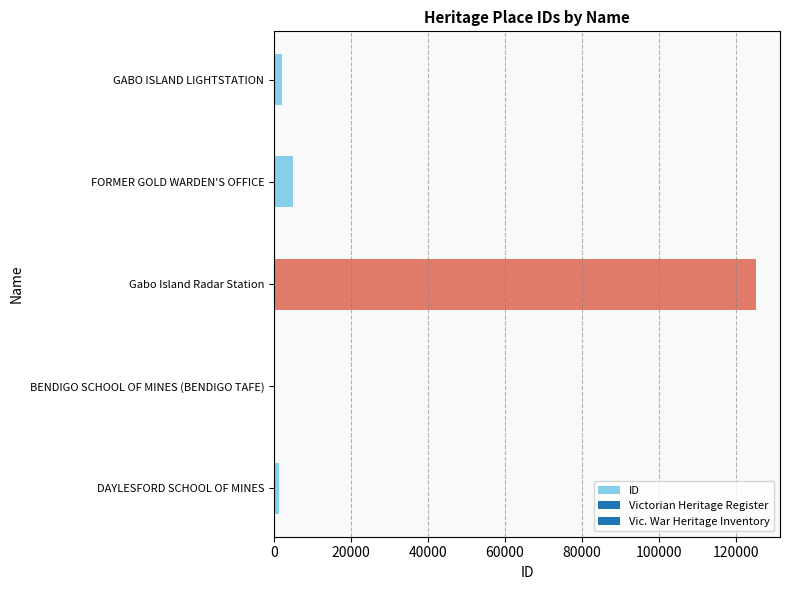

What is the maximum value shown in the chart?

125258